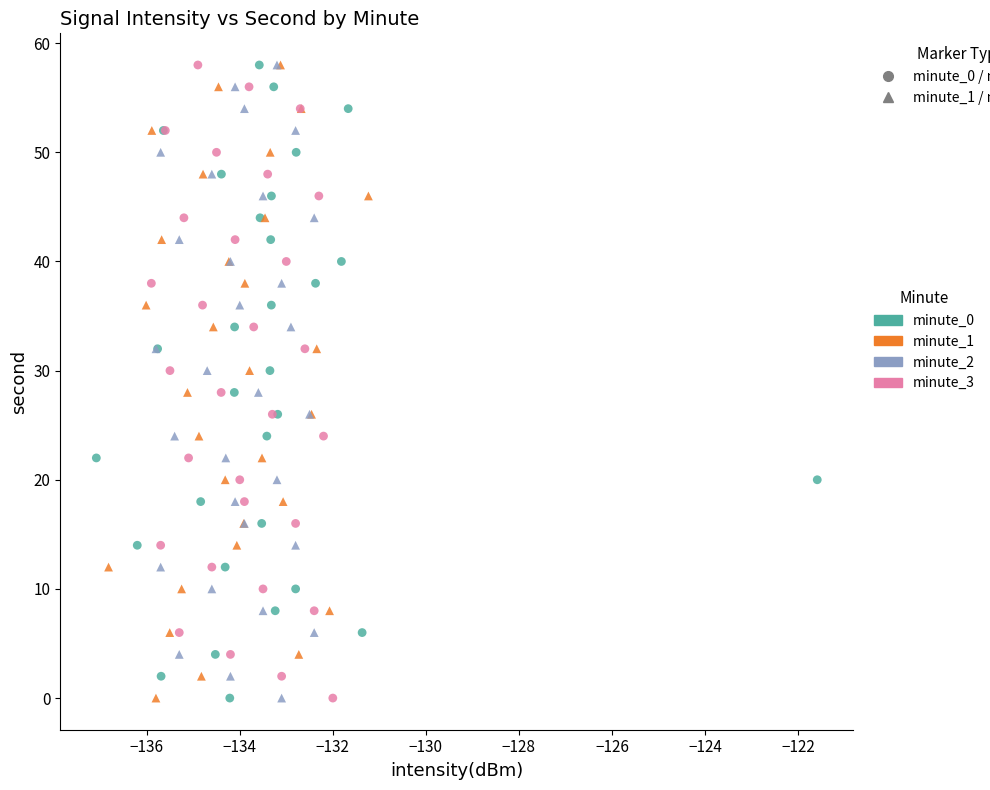

What are all the series names shown in the legend?

minute_0, minute_1, minute_2, minute_3